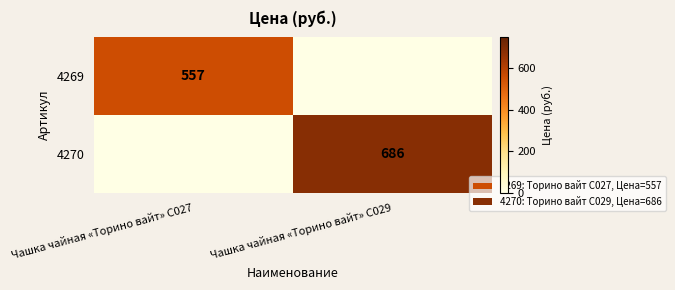

The value of 4269 at Чашка чайная «Торино вайт» C027 is 271. True or false?

False